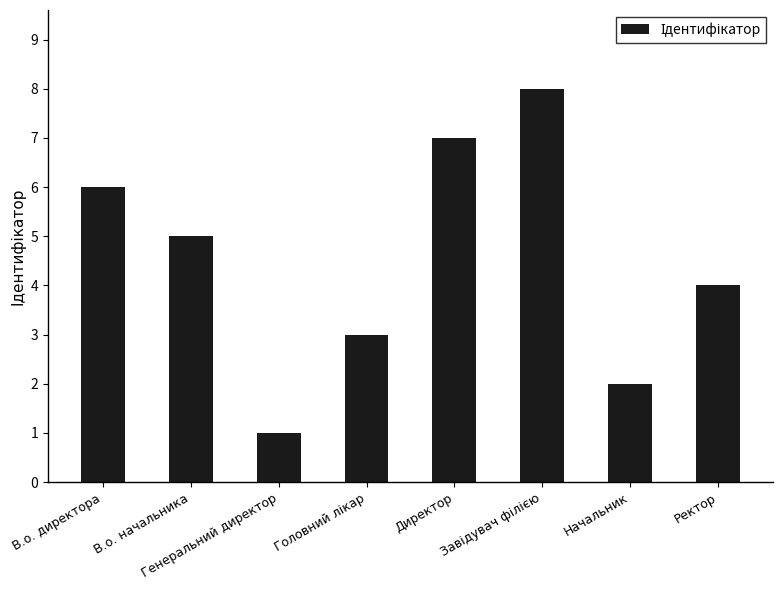

What is the minimum value shown in the chart?

1